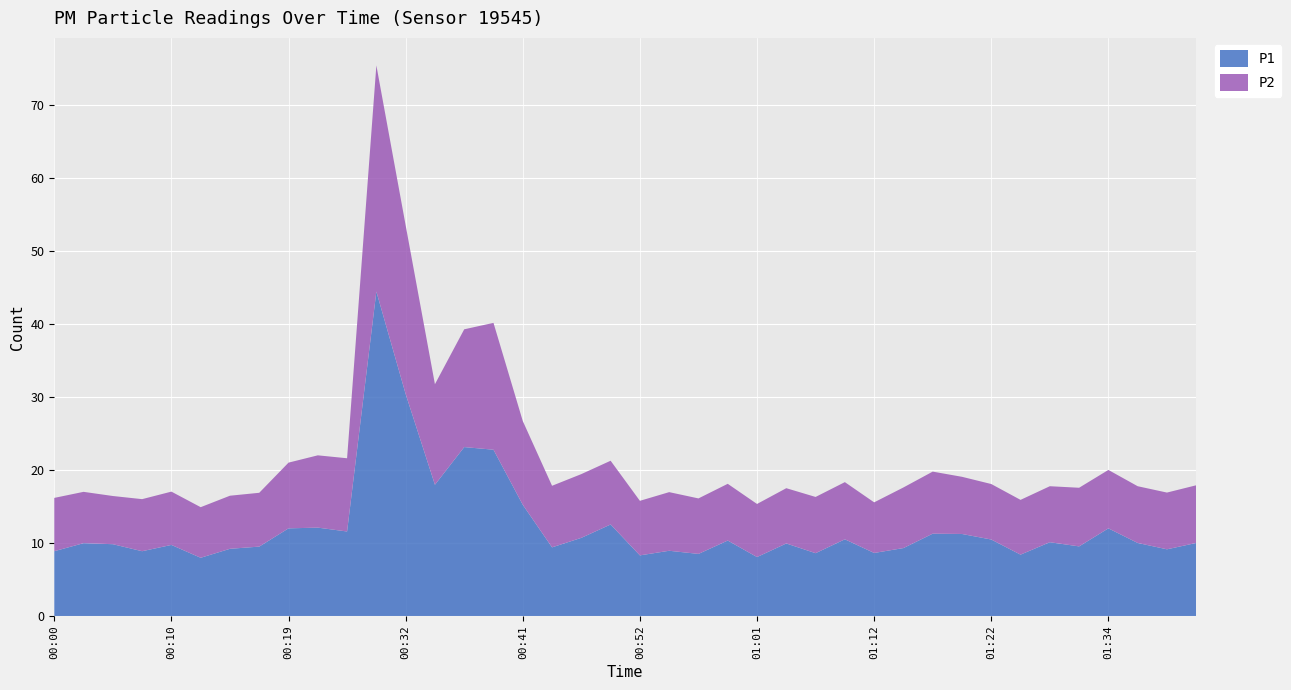

Reading right to left, what are all the values shown in this chart?

P1: 01:42=10.0	01:39=9.1	01:37=10.0	01:34=12.0	01:32=9.5	01:27=10.1	01:24=8.4	01:22=10.5	01:19=11.2	01:17=11.3	01:14=9.3	01:12=8.6	01:09=10.5	01:07=8.6	01:04=9.9	01:01=8.1	00:59=10.3	00:56=8.5	00:54=8.9	00:52=8.3	00:49=12.5	00:46=10.7	00:44=9.4	00:41=15.2	00:39=22.8	00:36=23.1	00:34=18.0	00:32=30.4	00:29=44.4	00:27=11.6	00:22=12.1	00:19=12.0	00:17=9.5	00:14=9.2	00:12=8.0	00:10=9.7	00:07=8.9	00:05=9.8	00:02=10.0	00:00=8.9
P2: 01:42=7.9	01:39=7.8	01:37=7.8	01:34=8.0	01:32=8.0	01:27=7.7	01:24=7.5	01:22=7.6	01:19=7.8	01:17=8.5	01:14=8.3	01:12=6.9	01:09=7.8	01:07=7.7	01:04=7.6	01:01=7.3	00:59=7.8	00:56=7.6	00:54=8.0	00:52=7.5	00:49=8.7	00:46=8.7	00:44=8.4	00:41=11.5	00:39=17.4	00:36=16.1	00:34=13.8	00:32=23.1	00:29=31.0	00:27=10.0	00:22=9.9	00:19=9.0	00:17=7.4	00:14=7.3	00:12=6.9	00:10=7.3	00:07=7.1	00:05=6.6	00:02=7.0	00:00=7.3